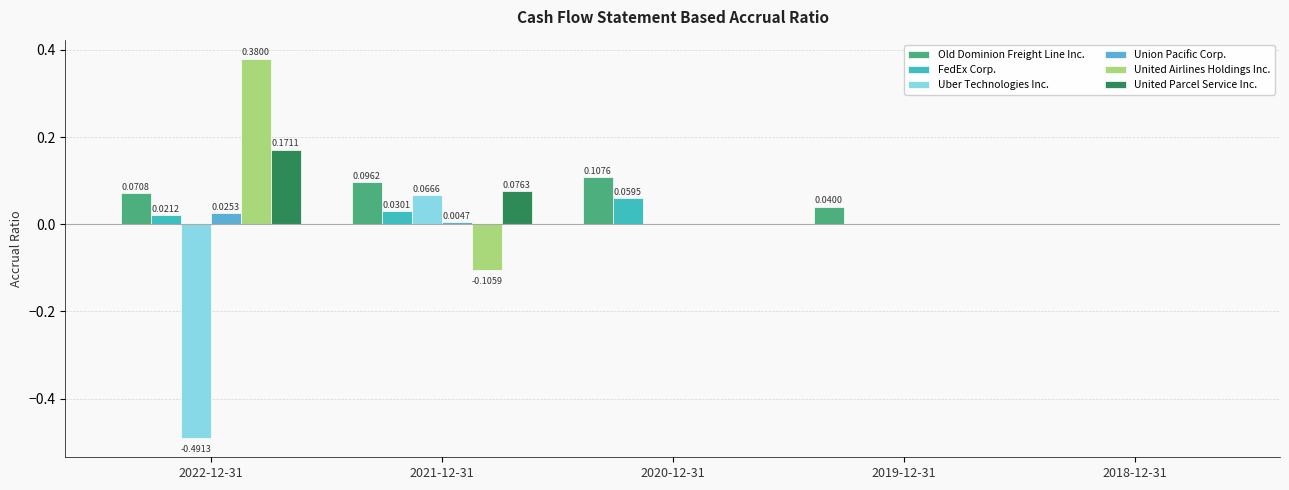

Which series has the largest total across all categories?

Old Dominion Freight Line Inc.